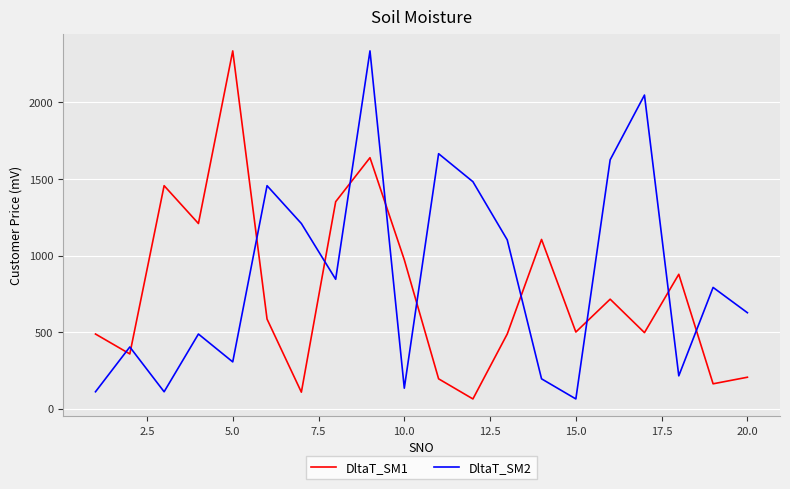

What is the difference between the maximum and minimum values in the DltaT_SM2 series?

2273.0